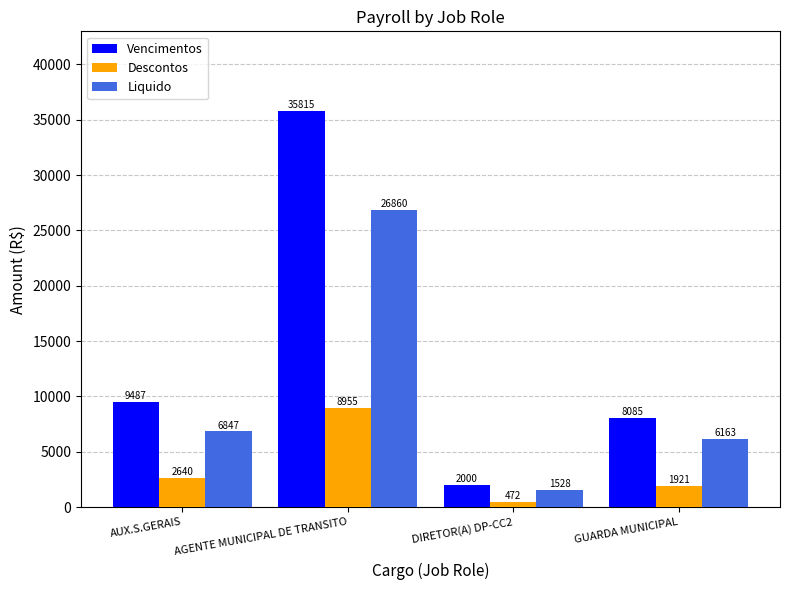

Is the value of Vencimentos at AUX.S.GERAIS greater than the value of Descontos at DIRETOR(A) DP-CC2?

Yes